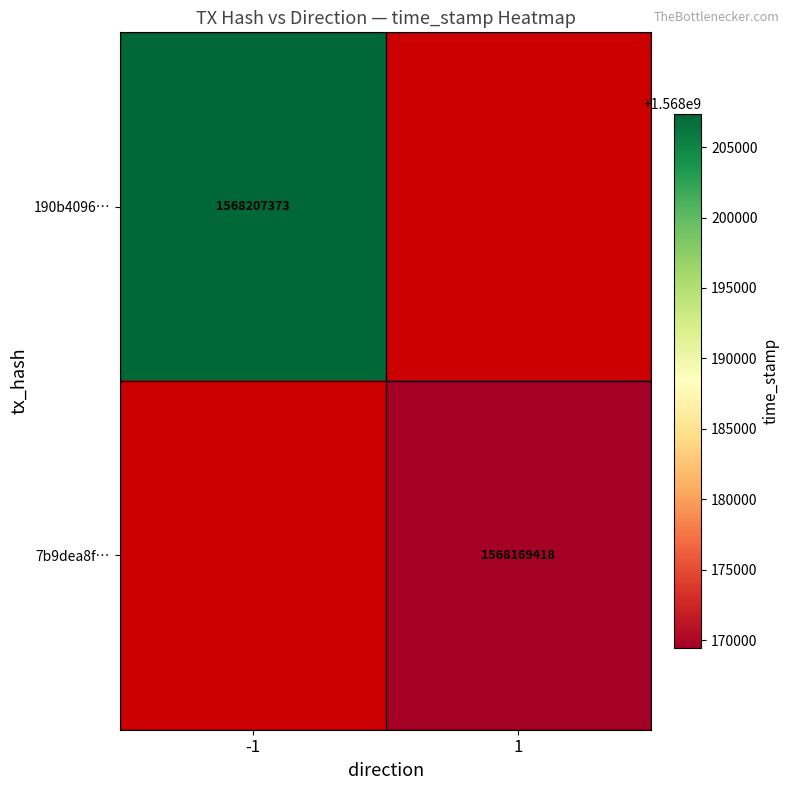

The 190b4096… series shows 1568207373 at -1. True or false?

True